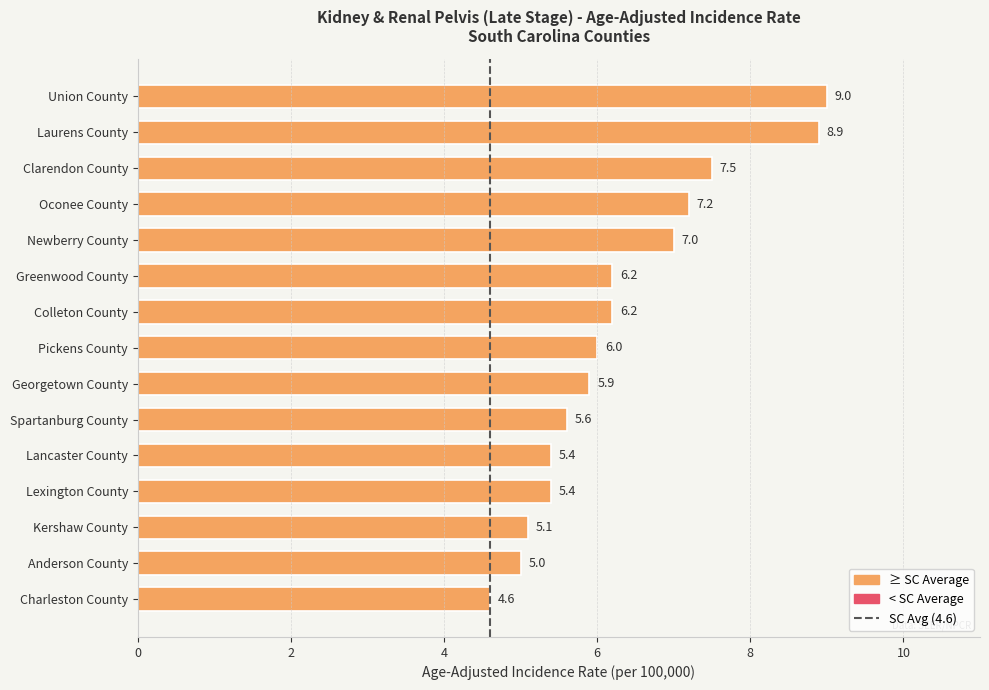

What is the average value?

6.3